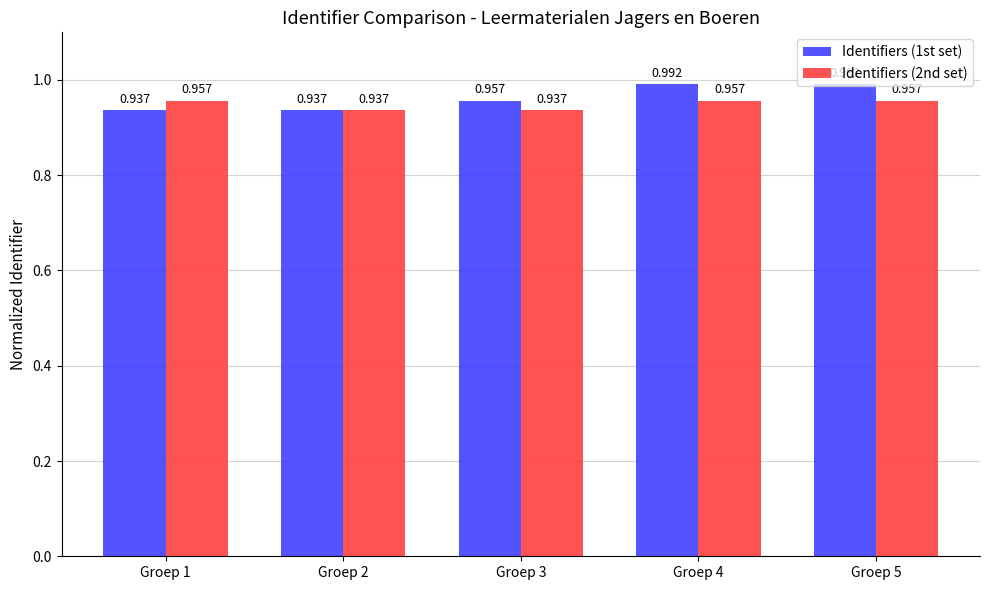

Is the value of Identifiers (2nd set) at Groep 5 greater than the value of Identifiers (1st set) at Groep 5?

No